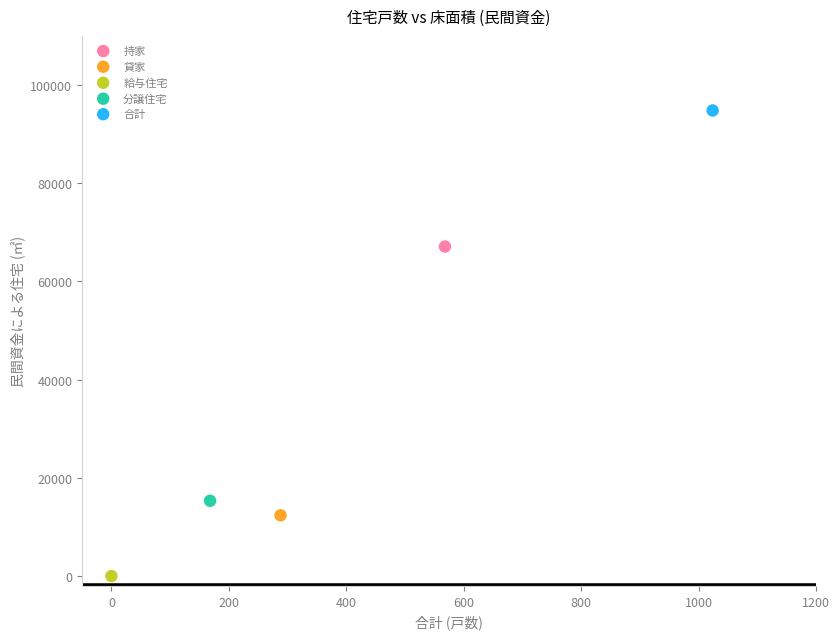

Which series contains the highest Y value?

合計